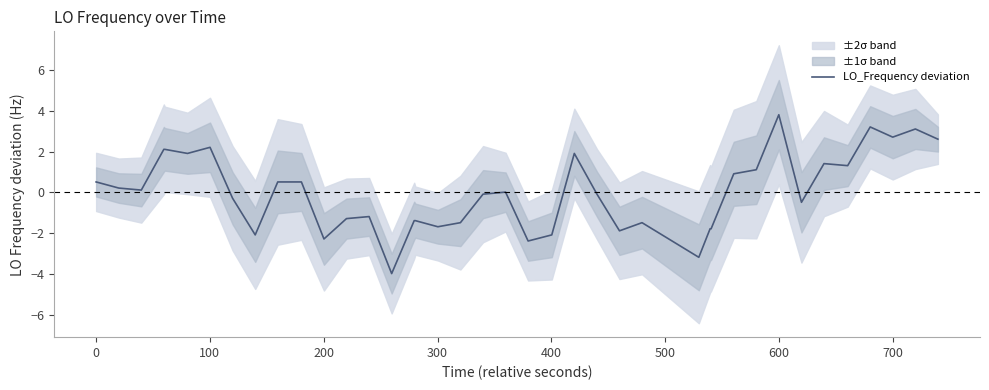

Does the chart display data point markers on the line(s)?

No